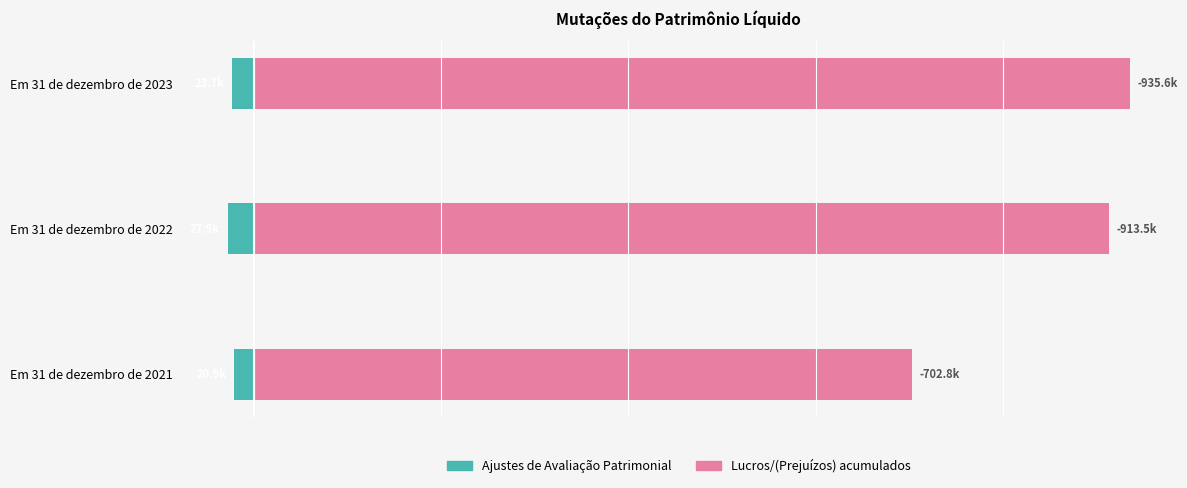

How many data points does each series have?

3